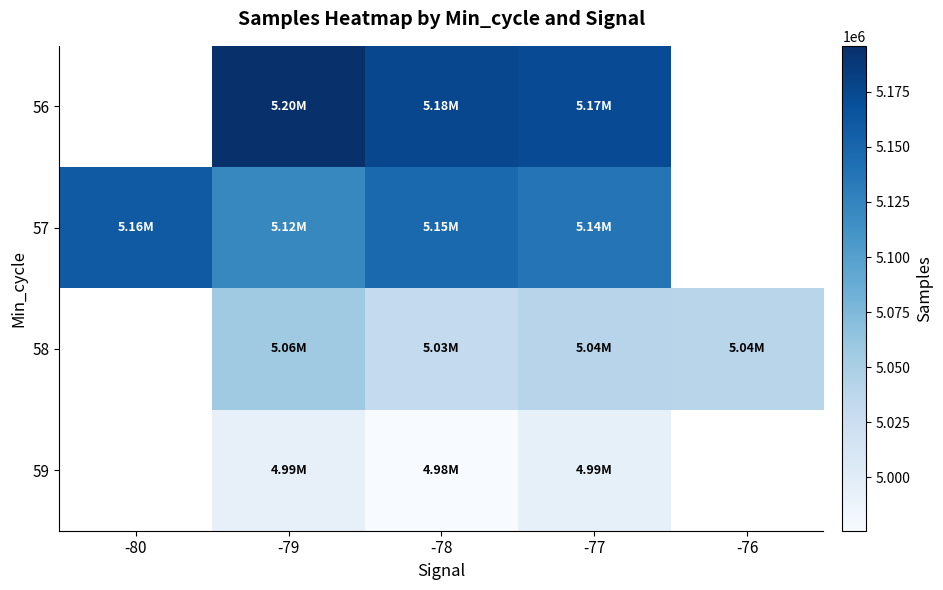

What is the difference between the maximum and minimum values in the 57 series?

38775.7